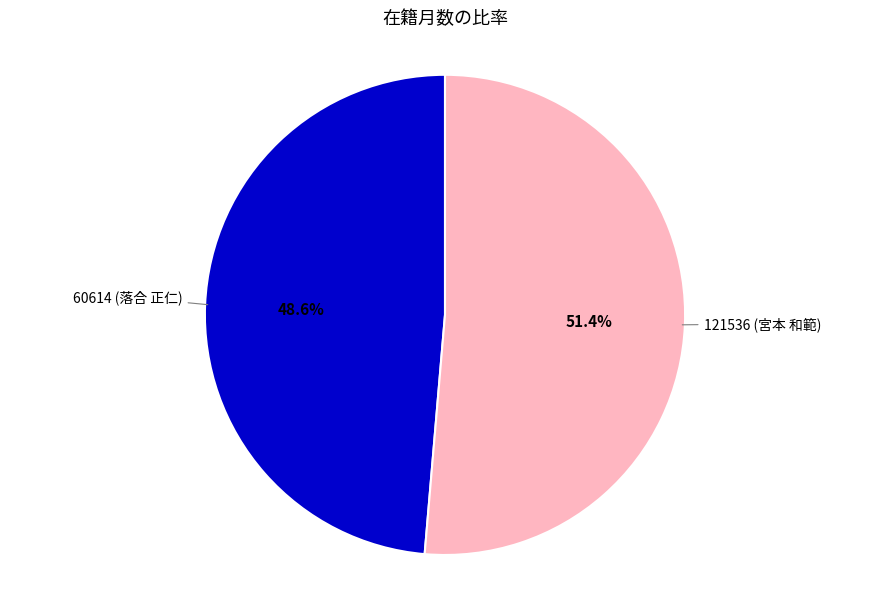

To the nearest percent, what is the difference between the largest and smallest slice percentages?

3%